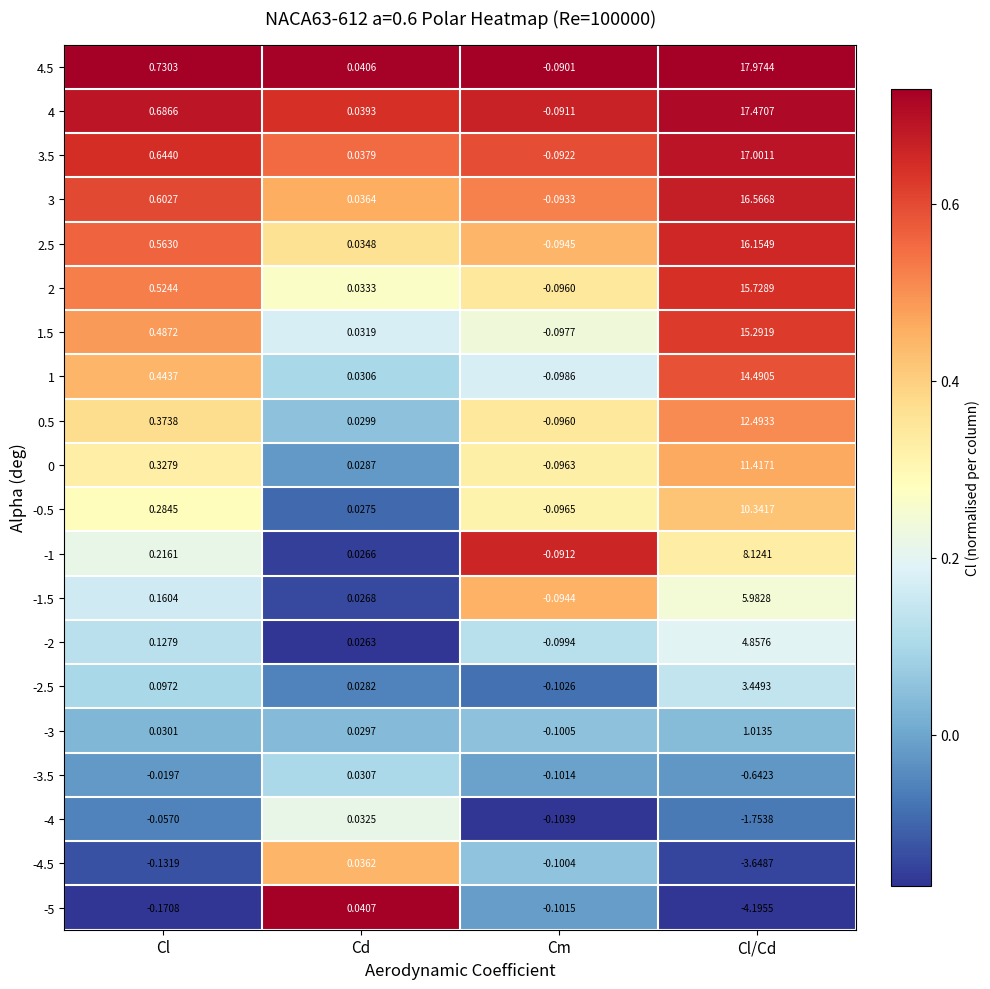

Rank the categories by -1.5 value from lowest to highest.

Cm, Cd, Cl, Cl/Cd